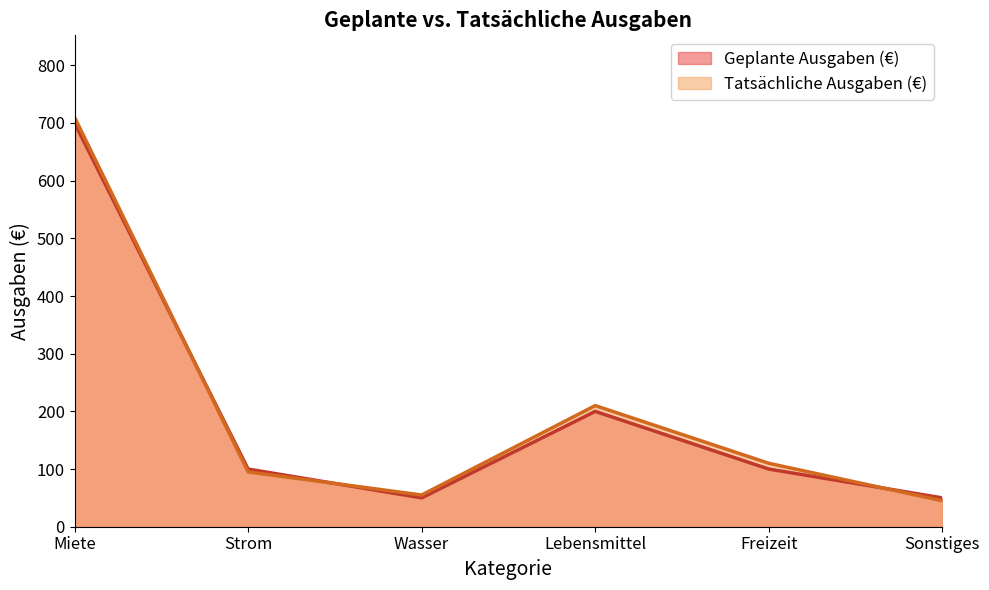

What is the difference between the maximum and second lowest values in the Geplante Ausgaben (€) series?

650